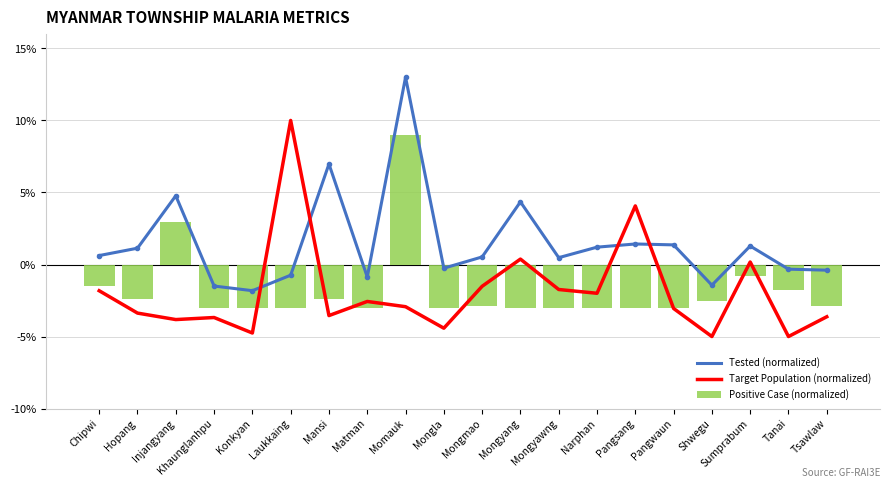

Reading right to left, list all the values displayed in this chart.

Tested (normalized): -0.4	-0.3	1.3	-1.4	1.4	1.4	1.2	0.5	4.3	0.5	-0.3	13.0	-0.9	7.0	-0.7	-1.8	-1.5	4.8	1.1	0.6
Target Population (normalized): -3.6	-5.0	0.2	-5.0	-3.1	4.1	-2.0	-1.7	0.4	-1.5	-4.4	-2.9	-2.6	-3.5	10.0	-4.8	-3.7	-3.8	-3.4	-1.8
Positive Case (normalized): -2.9	-1.8	-0.8	-2.6	-3.0	-3.0	-3.0	-3.0	-3.0	-2.9	-3.0	9.0	-3.0	-2.4	-3.0	-3.0	-3.0	2.9	-2.4	-1.5